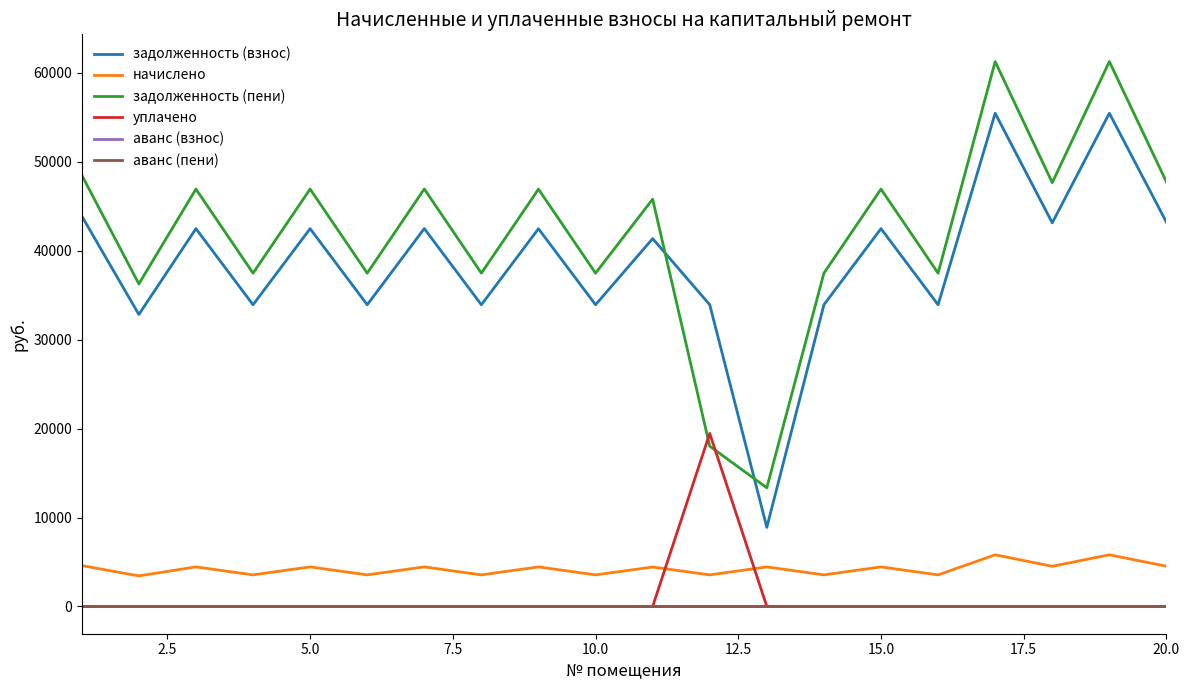

What is the average value of the задолженность (взнос) series?

38691.4